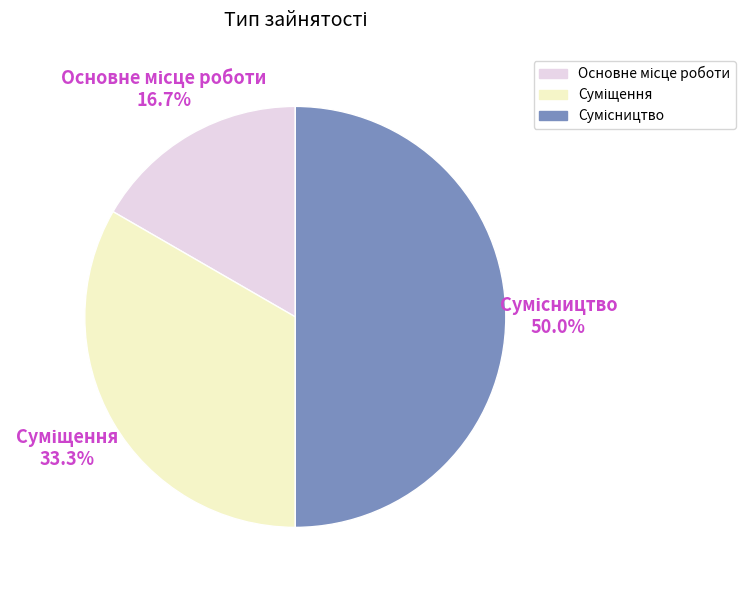

To the nearest percent, what is the difference between the largest and smallest slice percentages?

33%